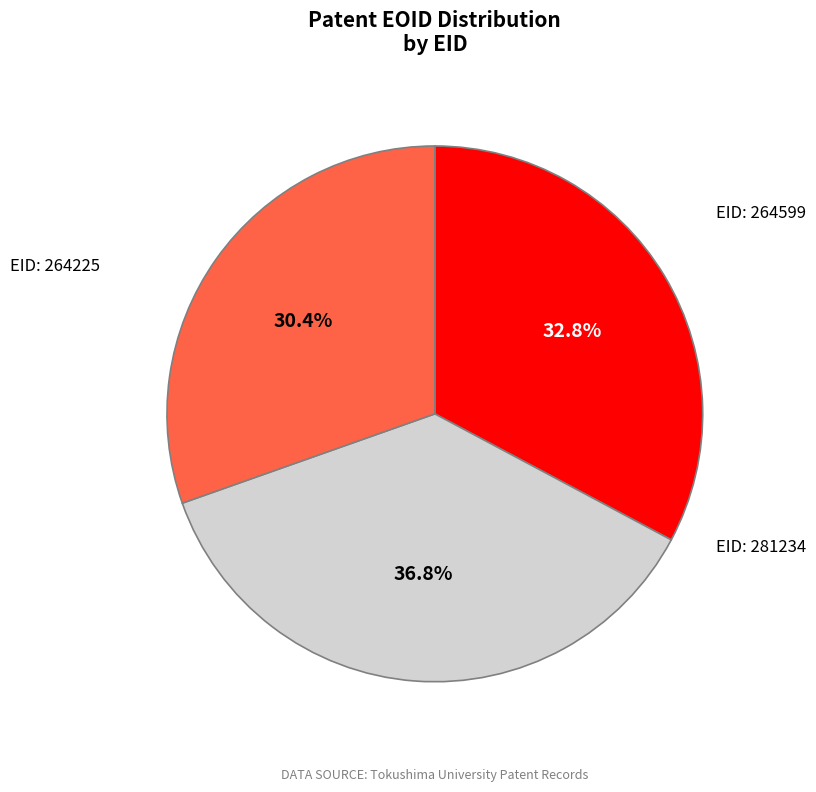

Is there a majority slice in this chart?

No